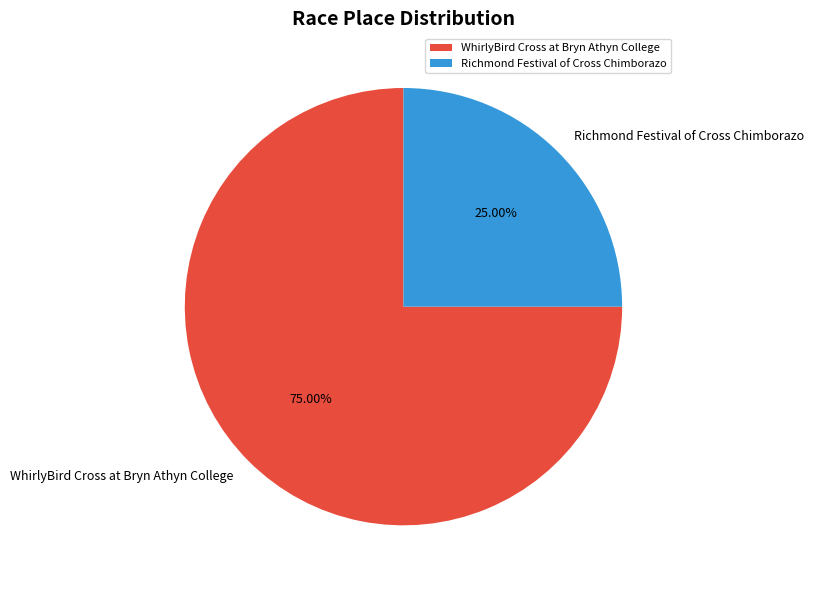

How many segments does this pie chart have?

2